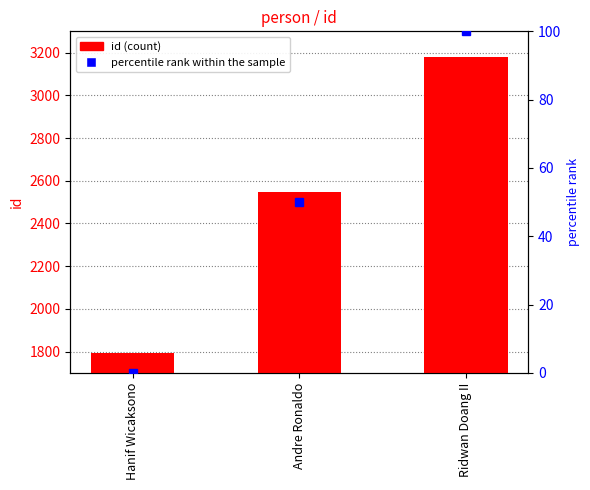

Which label corresponds to the largest value in the chart?

Ridwan Doang II